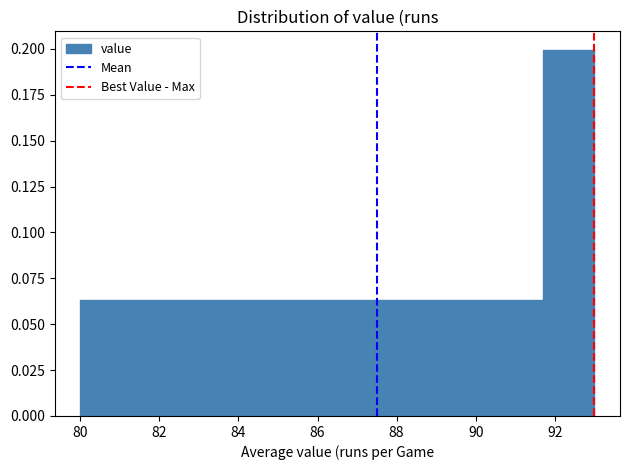

Reading left to right, list every bar in this chart as the range it spans on the x-axis followed by its height. Neither the bar edges nor the heights are printed on the chart, so give them approximately, as read against the axes.

80.0 to 81.3: 0.065
81.3 to 82.6: 0.065
82.6 to 83.9: 0.065
83.9 to 85.2: 0.065
85.2 to 86.5: 0.065
86.5 to 87.8: 0.065
87.8 to 89.1: 0.065
89.1 to 90.4: 0.065
90.4 to 91.7: 0.065
91.7 to 93.0: 0.200